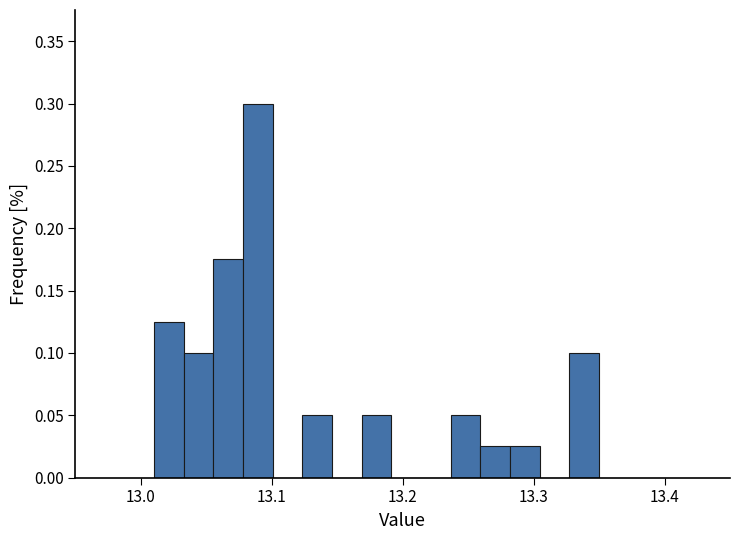

Around what value on the x-axis is the tallest bar? Give the approximate position of its centre, as read against the axis.

13.09